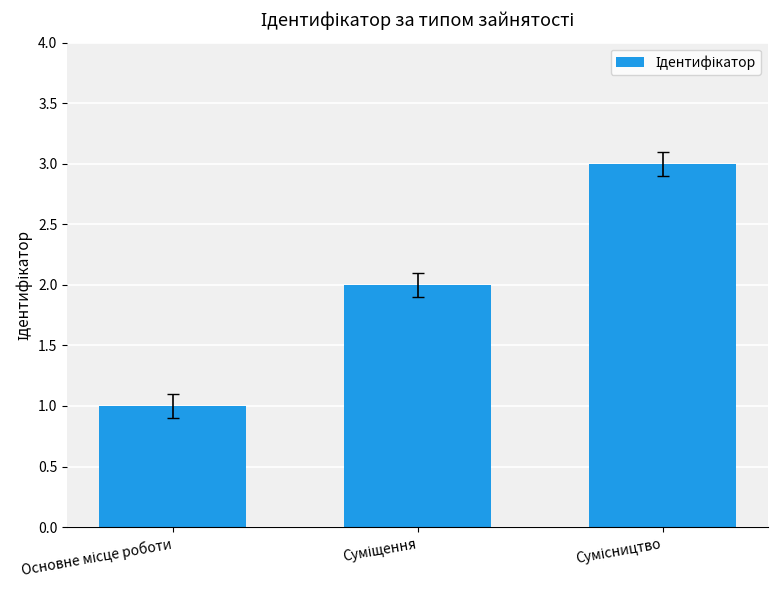

What is the greatest value displayed?

3